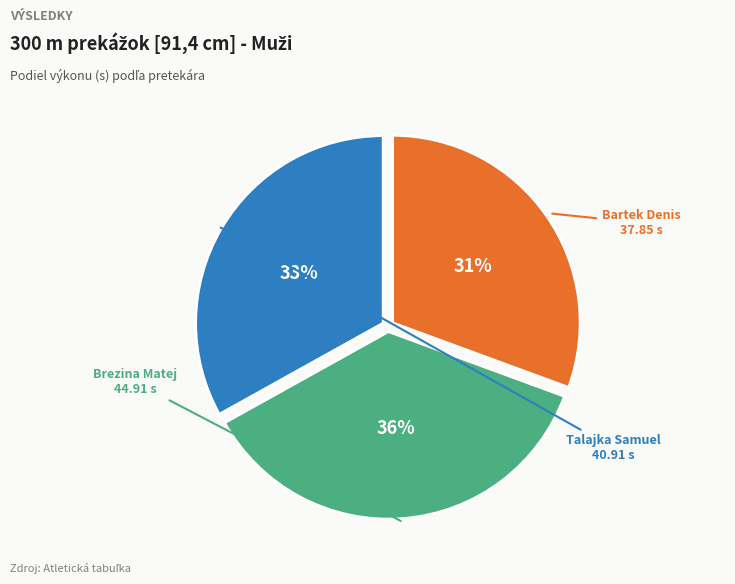

Which category has the biggest portion of the pie?

Brezina Matej